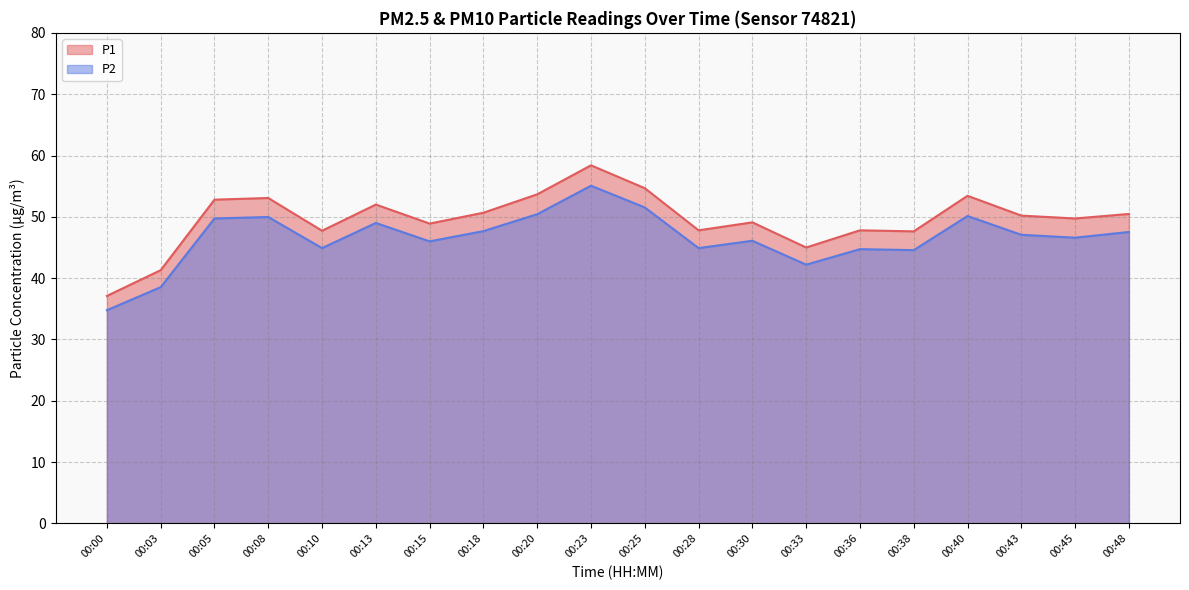

True or false: P2 and P1 intersect in this chart.

False